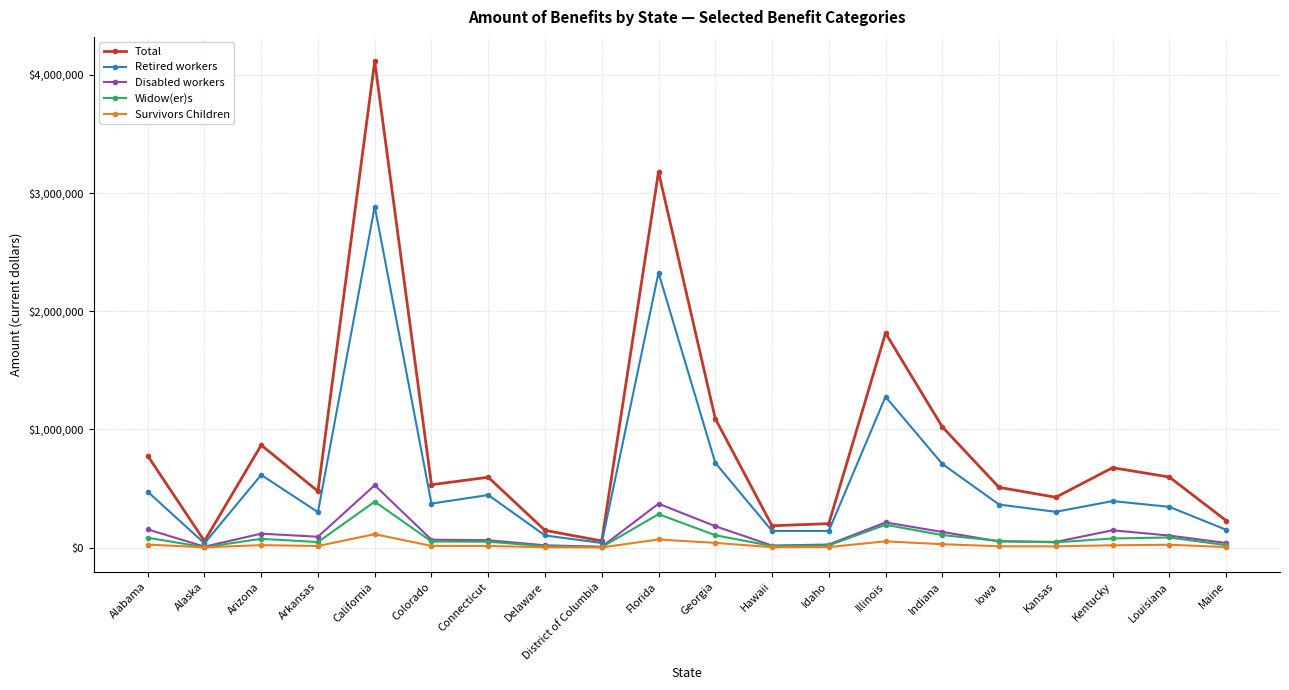

What is the sum of all Total values?

17565811